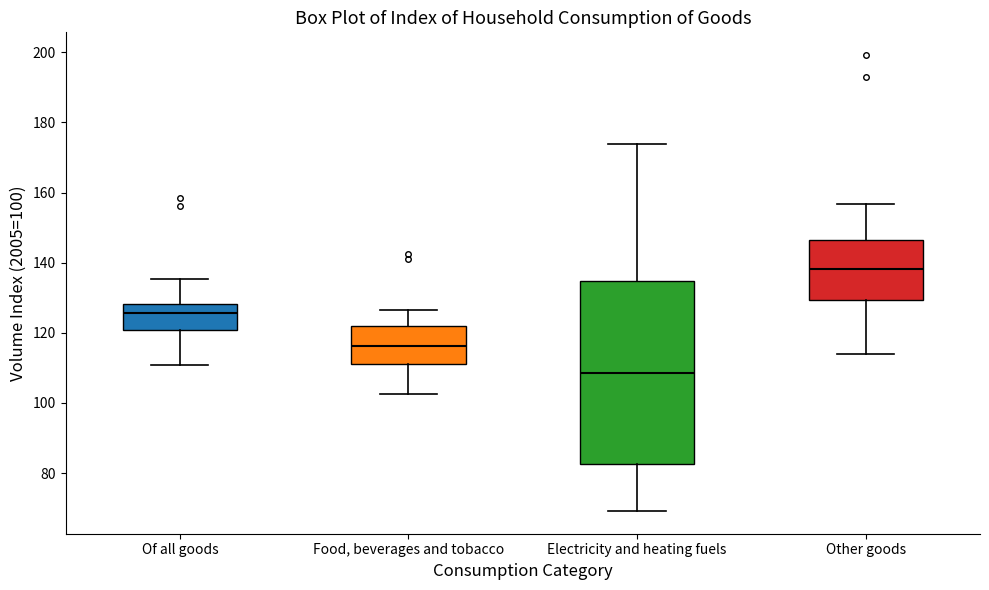

Reading left to right, read every box against the y-axis: the position of its median line, the range the box covers, and the ends of its whiskers. The values are not printed on the chart, so give them approximately, as read against the axis.

Of all goods: median 126, box 120 to 128, whiskers 110 to 136
Food, beverages and tobacco: median 116, box 112 to 122, whiskers 102 to 126
Electricity and heating fuels: median 108, box 82 to 134, whiskers 70 to 174
Other goods: median 138, box 130 to 146, whiskers 114 to 156